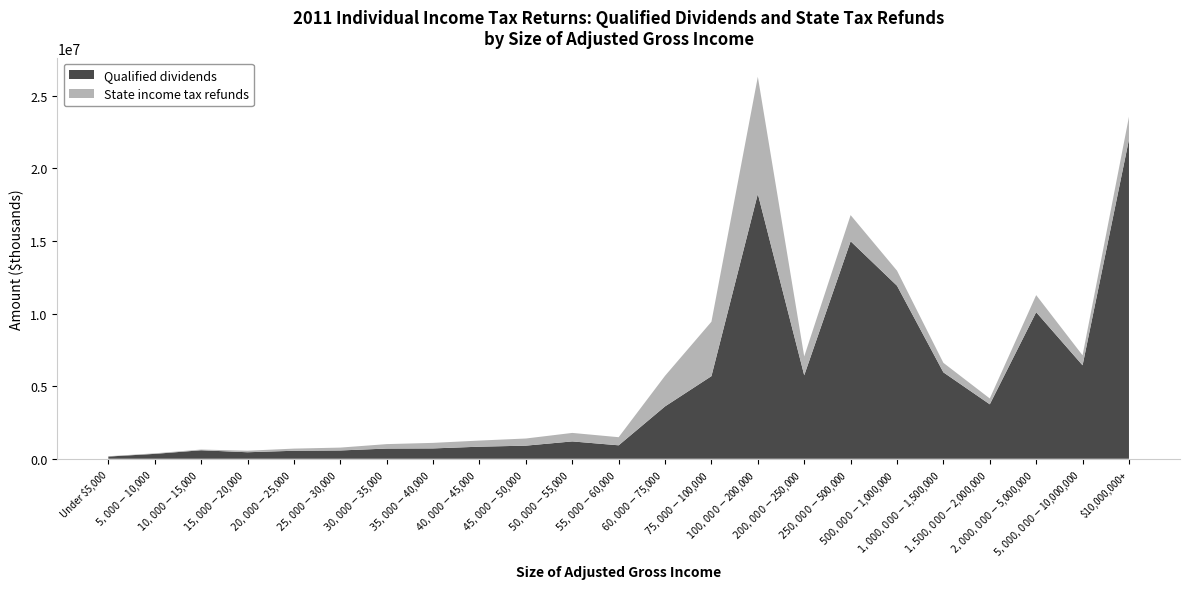

Reading right to left, extract all data points from this chart.

Qualified dividends: 21979780	6434514	10090399	3748155	5948742	11913453	14973952	5747867	18238642	5686929	3604728	925263	1193294	901708	830278	711405	701289	570632	550011	447532	584805	335744	151044
State income tax refunds: 1566731	685831	1175514	402644	654013	1035827	1801000	1295521	8059668	3747442	2106280	558194	585156	491896	421704	381709	306032	197017	148443	104980	49349	37338	22630